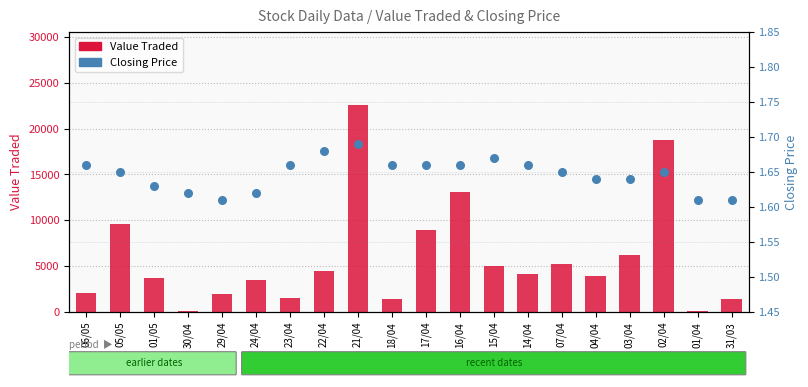

At which category is the sum across all series the highest?

21/04